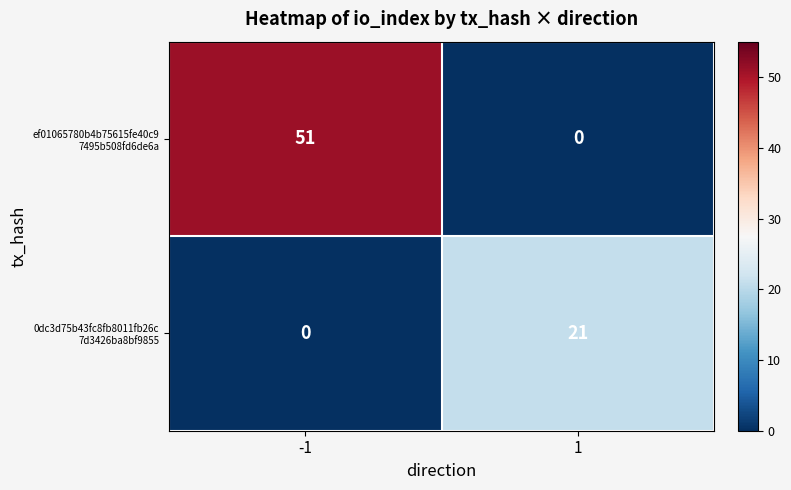

How many series are shown in this chart?

2